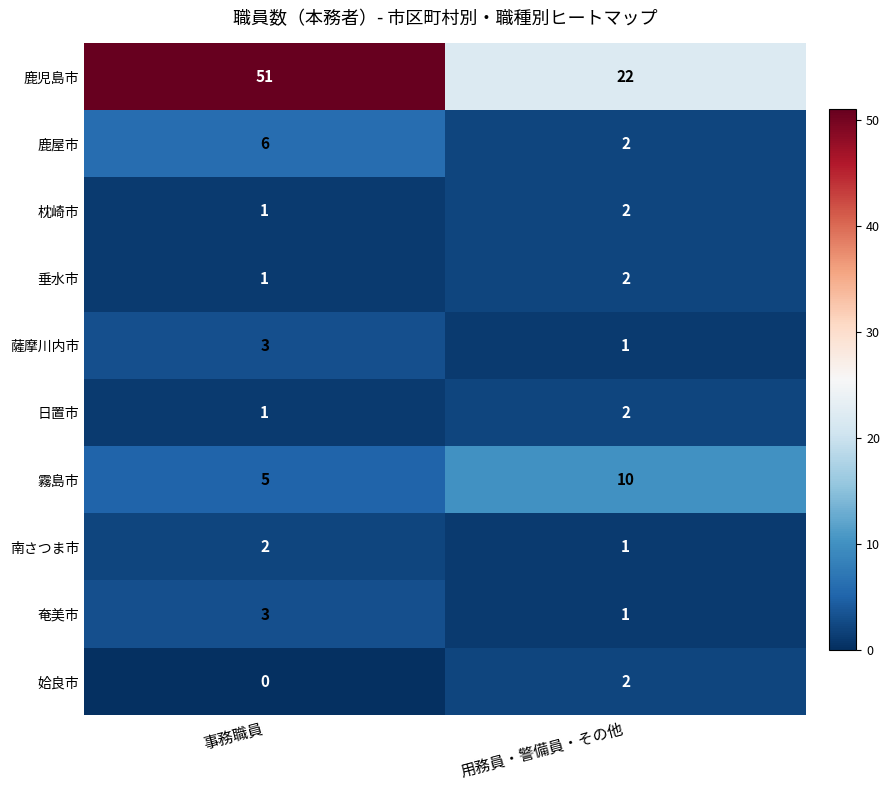

At which label is 南さつま市 closest to 1?

用務員・警備員・その他